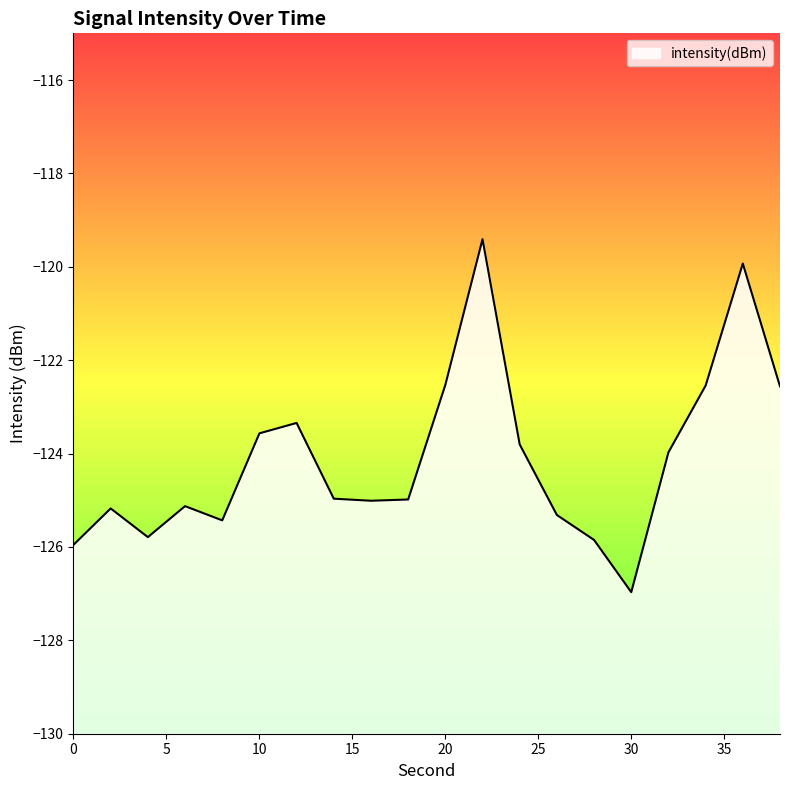

How many points are lower than both their immediate neighbors (excluding endpoints)?

4